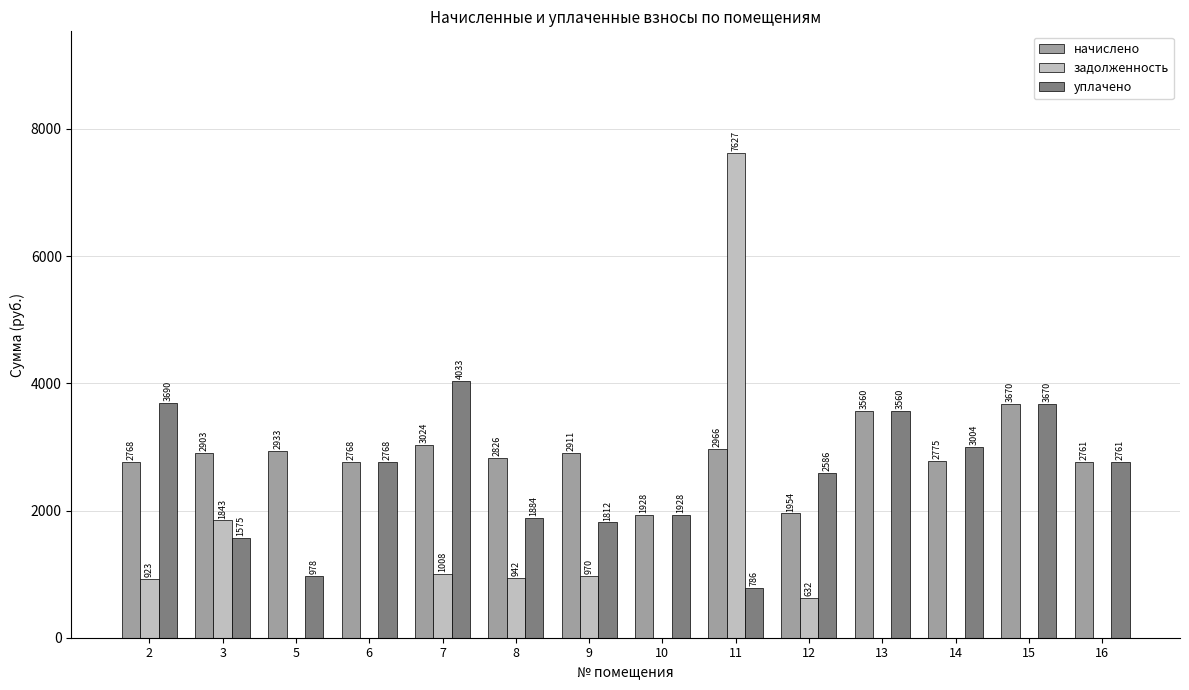

Where is уплачено nearest to the value 2409?

12